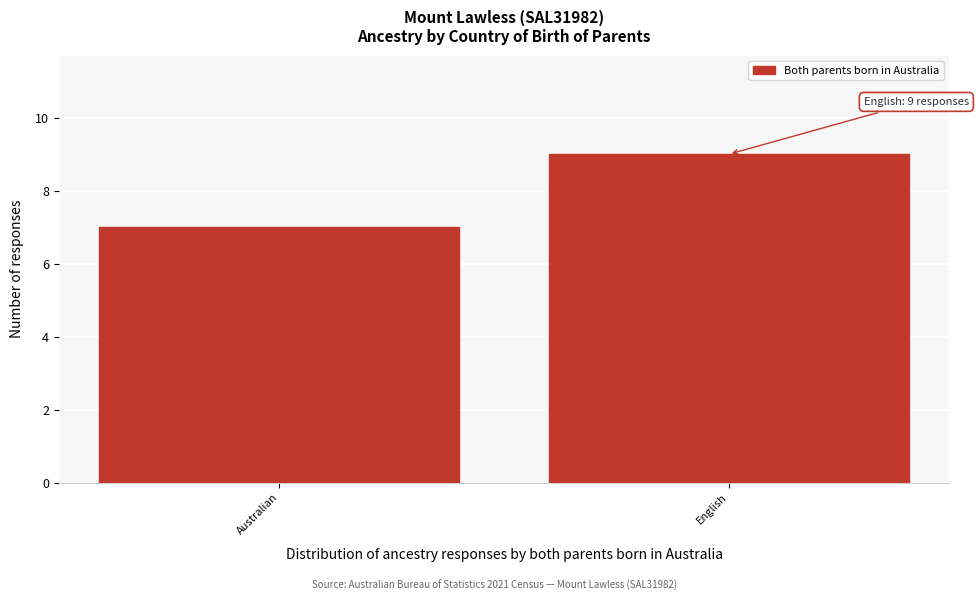

Reading right to left, what are all the values shown in this chart?

9	7